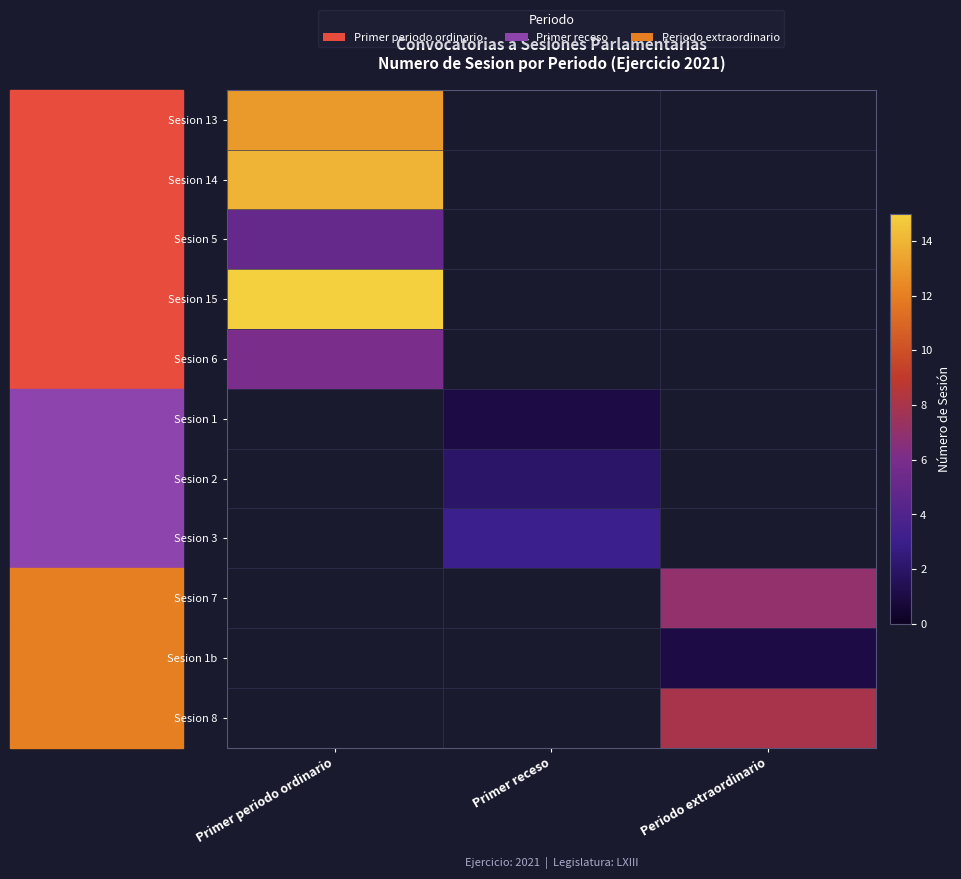

At how many categories does at least one series exceed 8?

1